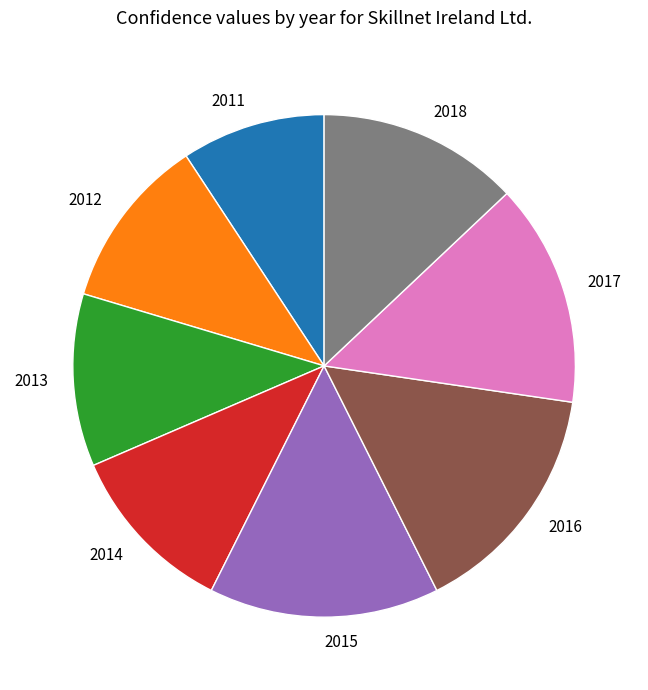

Between 2017 and 2014, which is larger?

2017